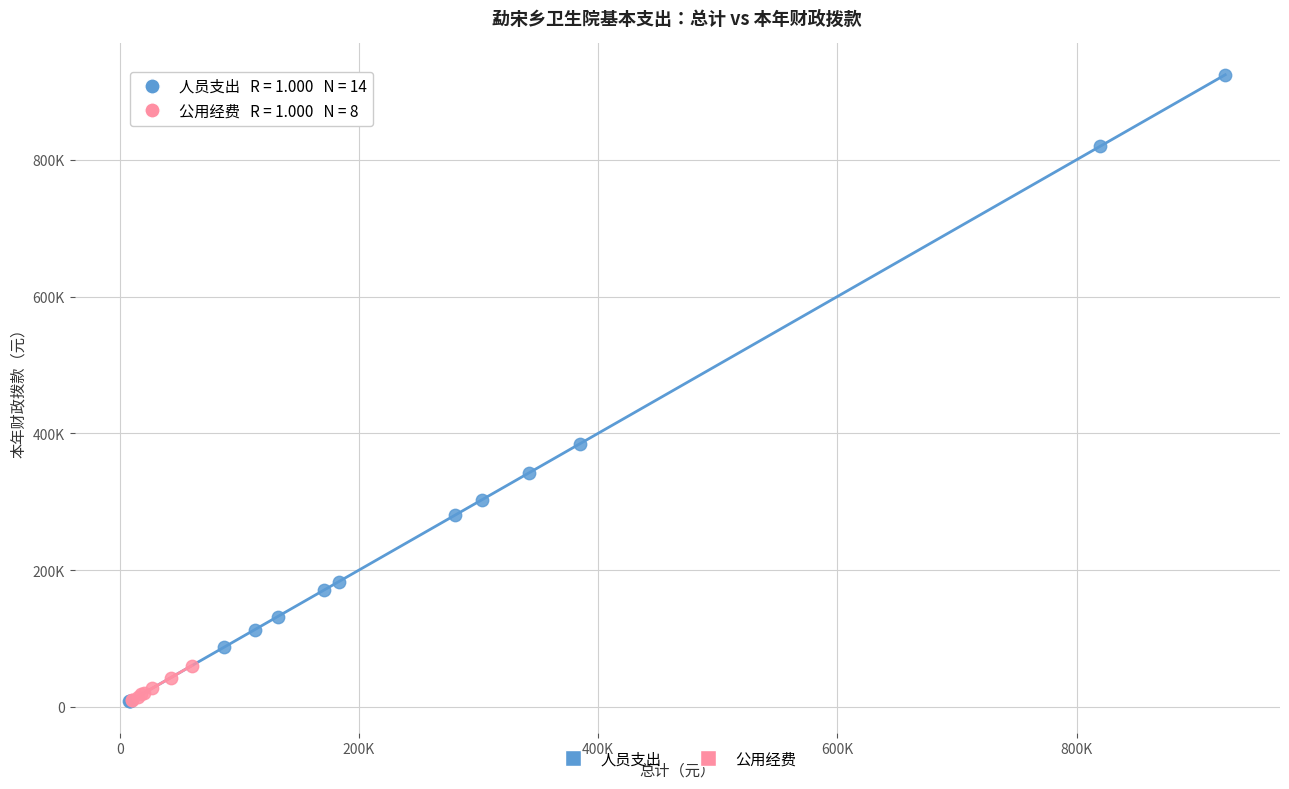

Which series reaches the maximum Y coordinate?

人员支出